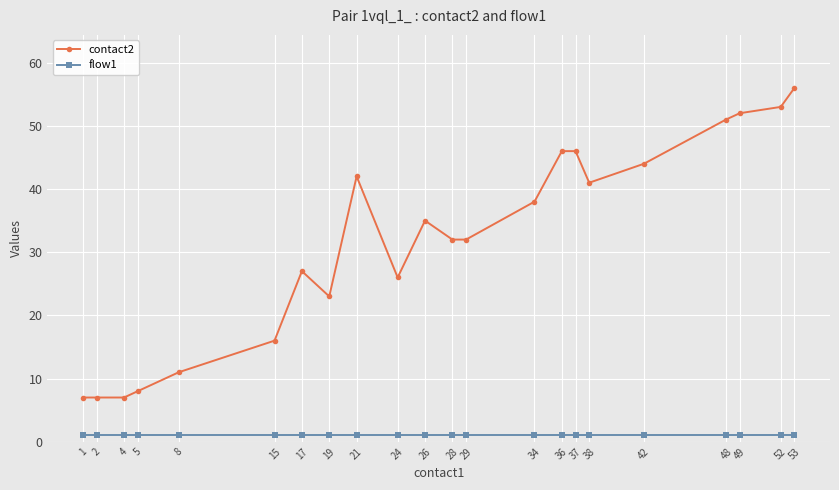

Reading left to right, transcribe all the data shown in this chart.

contact2: 1=7	2=7	4=7	5=8	8=11	15=16	17=27	19=23	21=42	24=26	26=35	28=32	29=32	34=38	36=46	37=46	38=41	42=44	48=51	49=52	52=53	53=56
flow1: 1=1	2=1	4=1	5=1	8=1	15=1	17=1	19=1	21=1	24=1	26=1	28=1	29=1	34=1	36=1	37=1	38=1	42=1	48=1	49=1	52=1	53=1